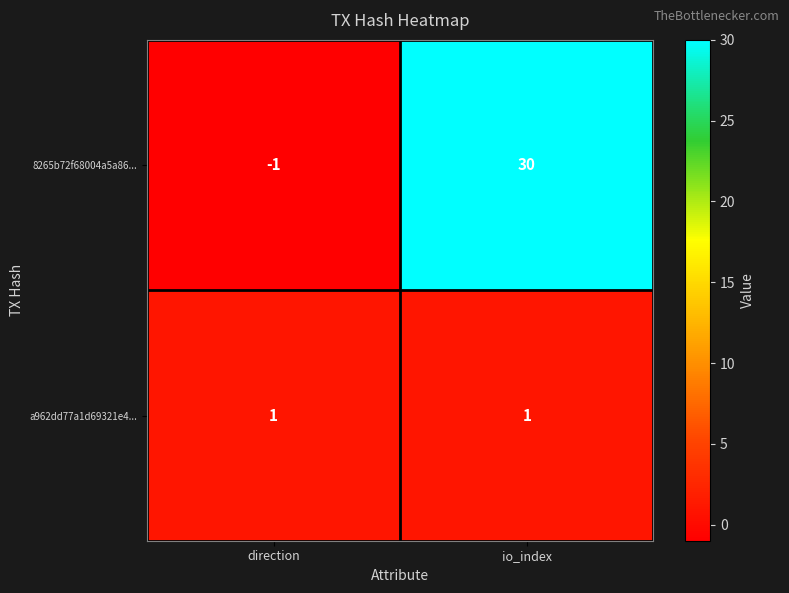

Reading right to left, transcribe all the data shown in this chart.

8265b72f68004a5a86...: 30	-1
a962dd77a1d69321e4...: 1	1